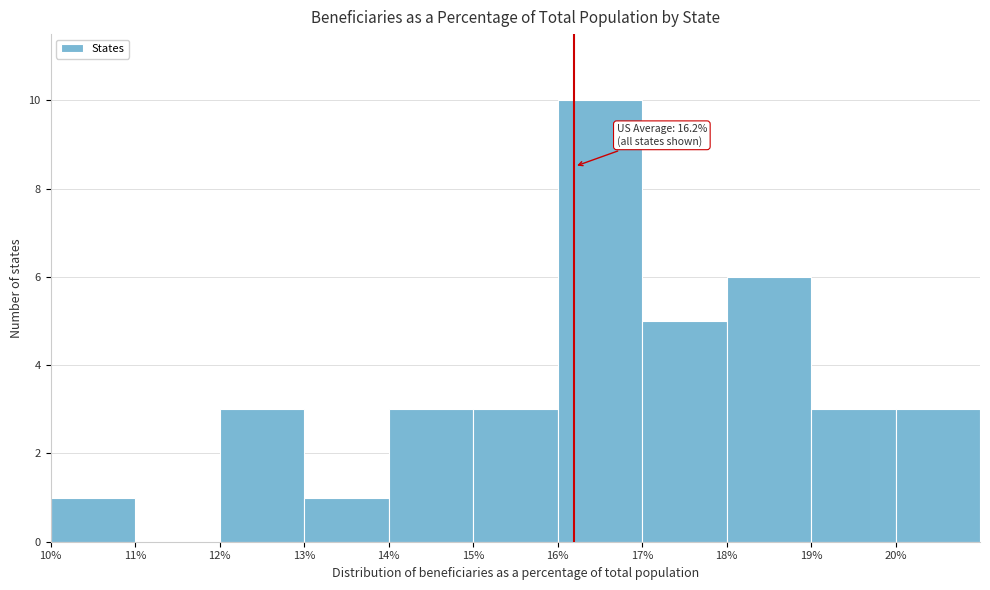

Which range on the x-axis has the tallest bar?

16 to 17